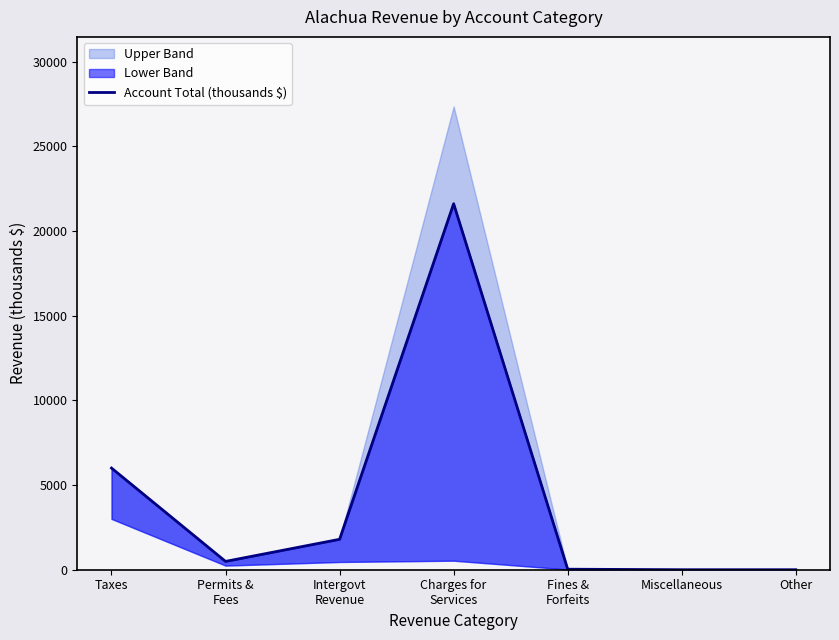

Reading right to left, extract all data points from this chart.

Other=0.0	Miscellaneous=0.0	Fines &
Forfeits=30.6	Charges for
Services=21617.3	Intergovt
Revenue=1796.7	Permits &
Fees=491.4	Taxes=6004.4